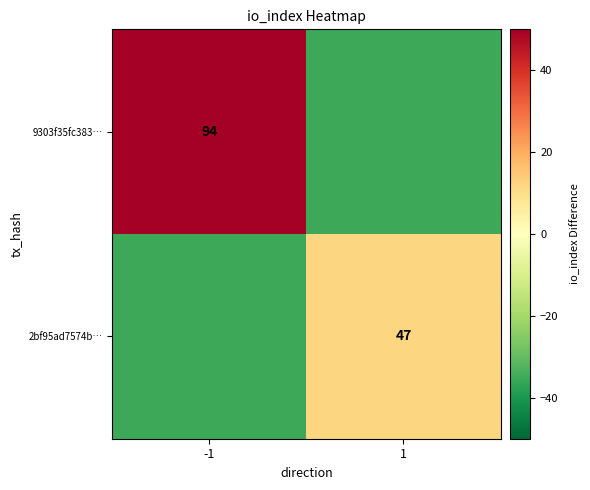

Which series changed the most between -1 and 1?

9303f35fc383…